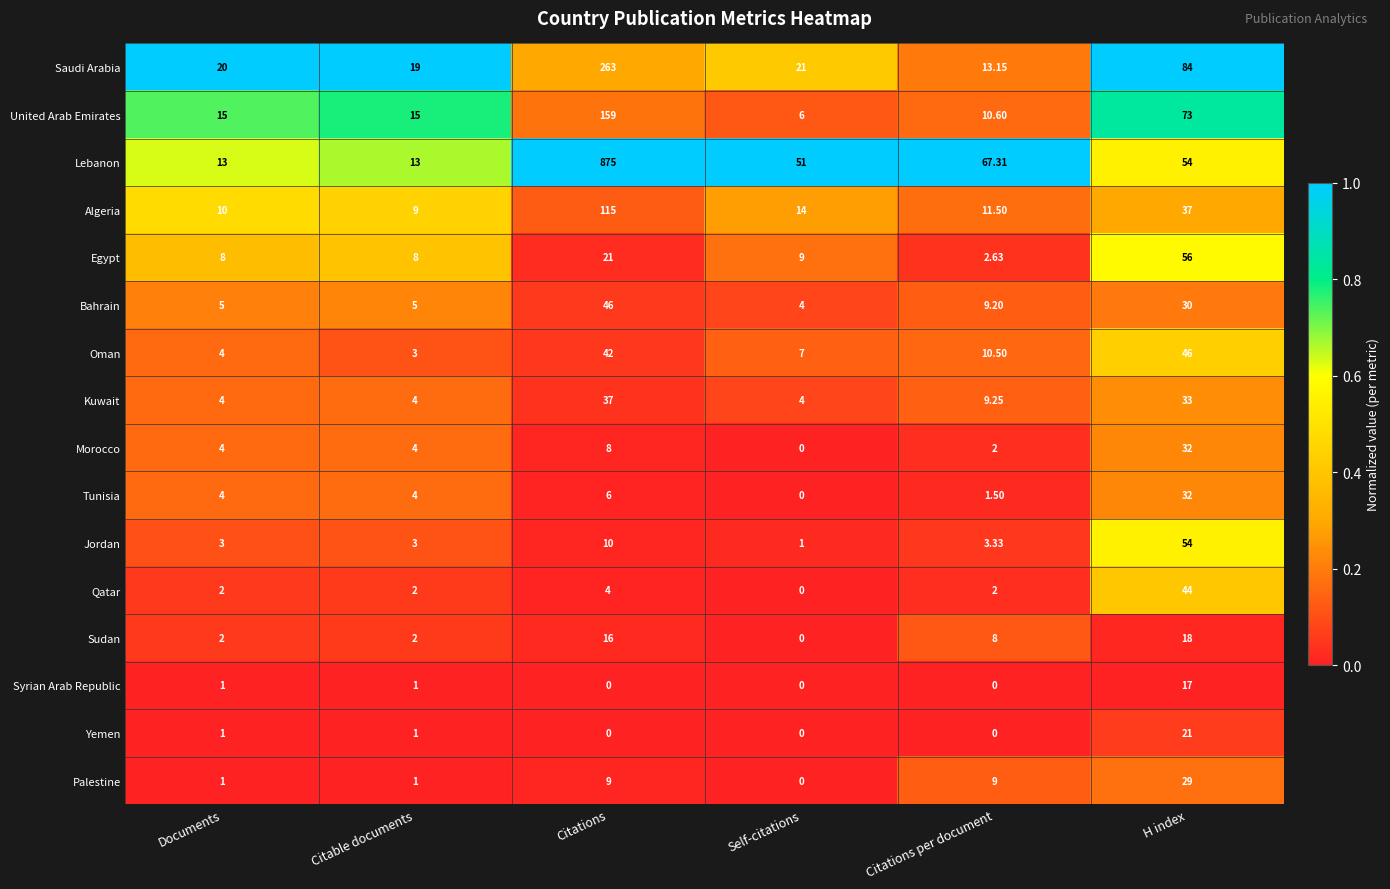

Where is Morocco nearest to the value 16?

Citations